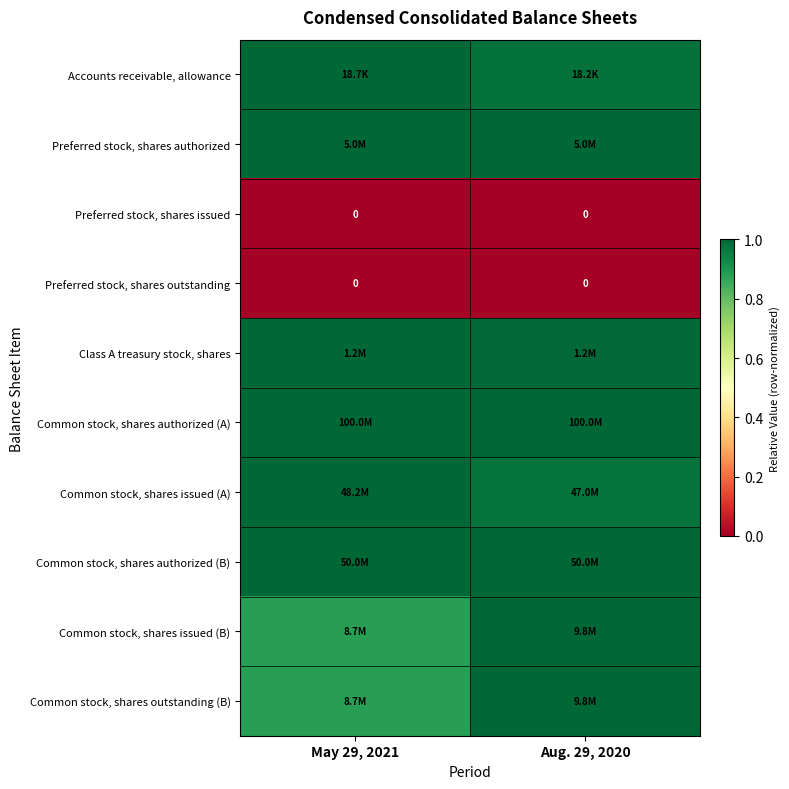

The Class A treasury stock, shares series shows 0.5 at Aug. 29, 2020. True or false?

False